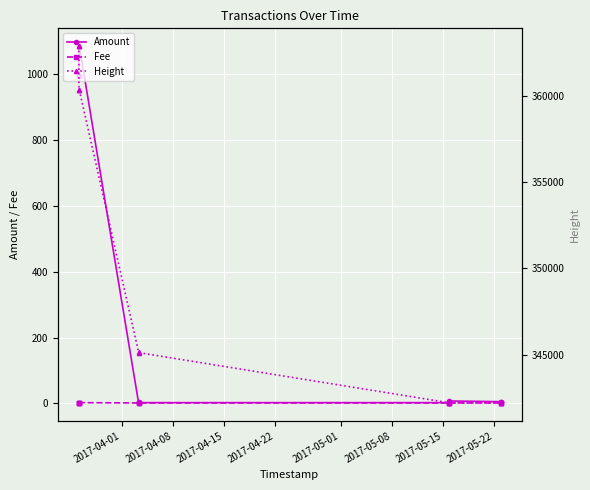

What is the value of the Amount point at the 4th from the left?

1085.7